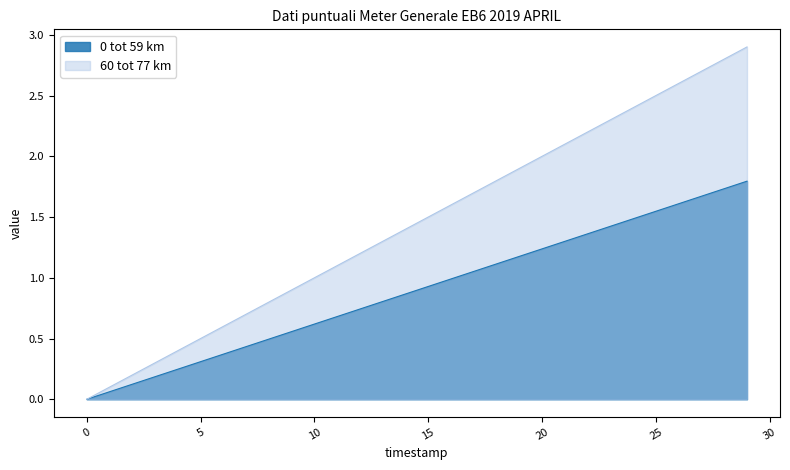

At how many categories does at least one series exceed 1?

19